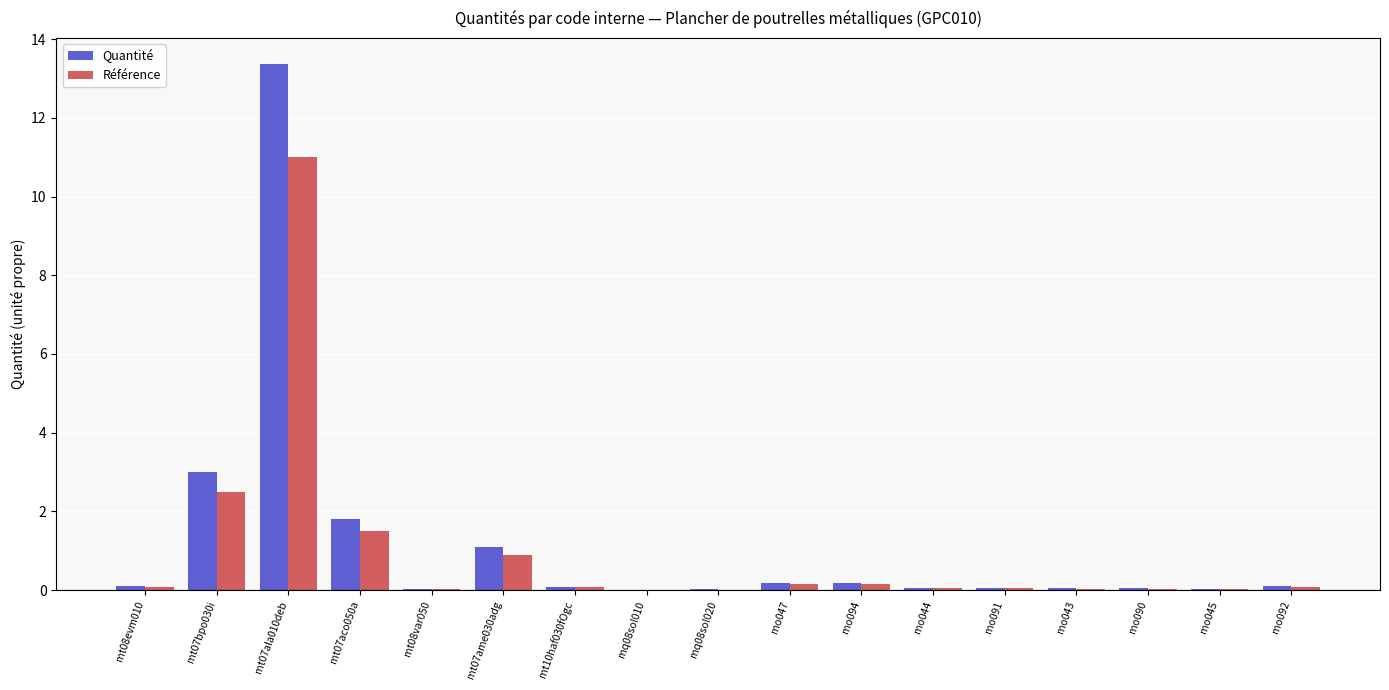

What is the sum of all Référence values?

16.7